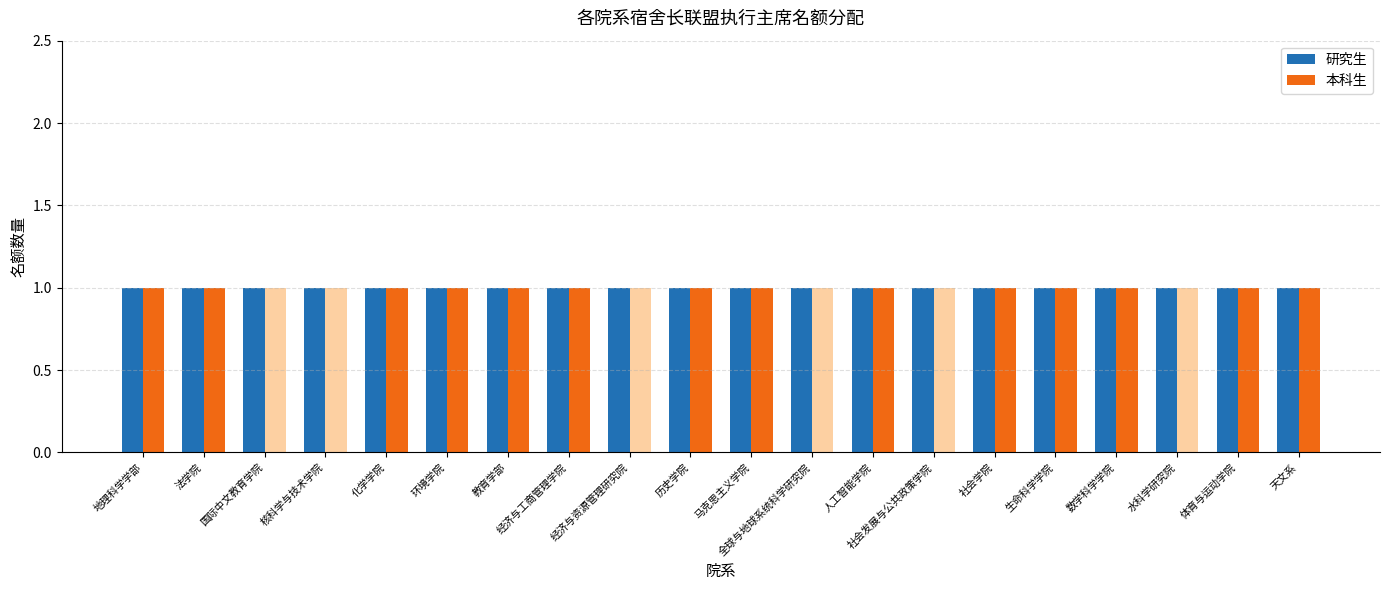

Which category has the lowest value across all series?

国际中文教育学院